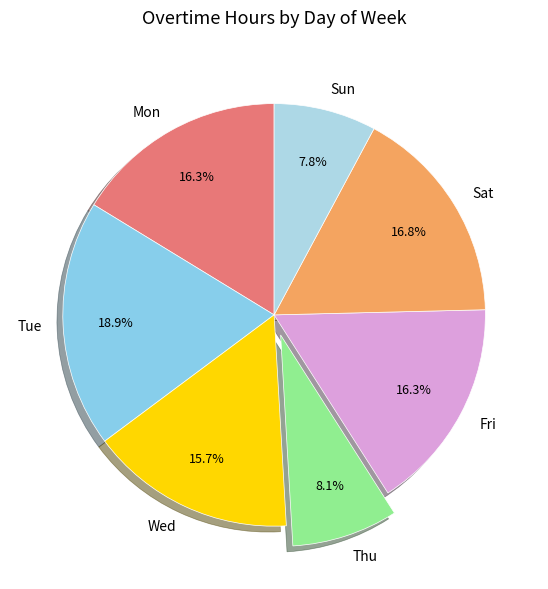

What is the largest slice in the pie chart?

Tue